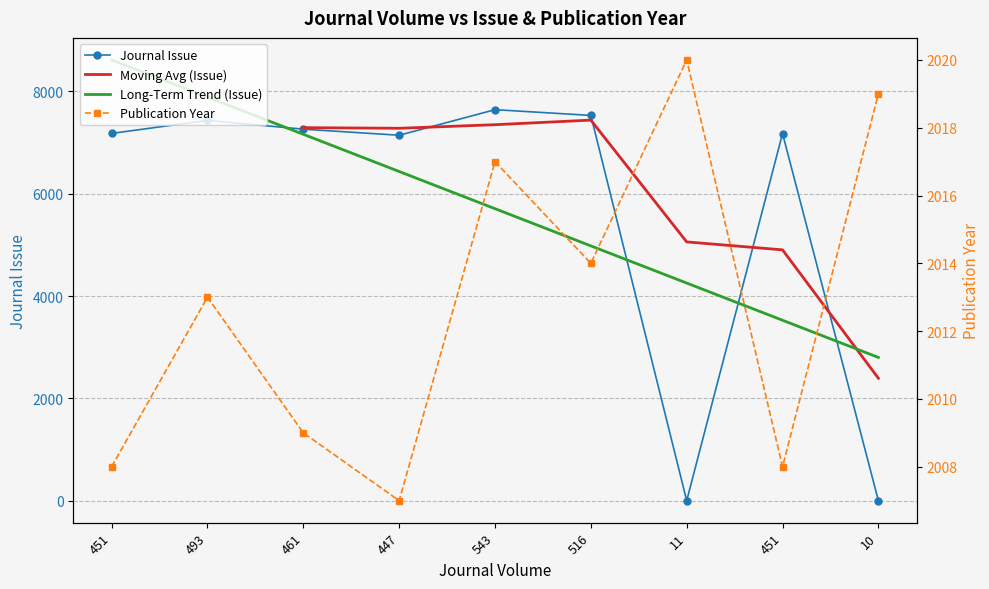

What is the difference between the Publication Year values at 447 and 11?

13